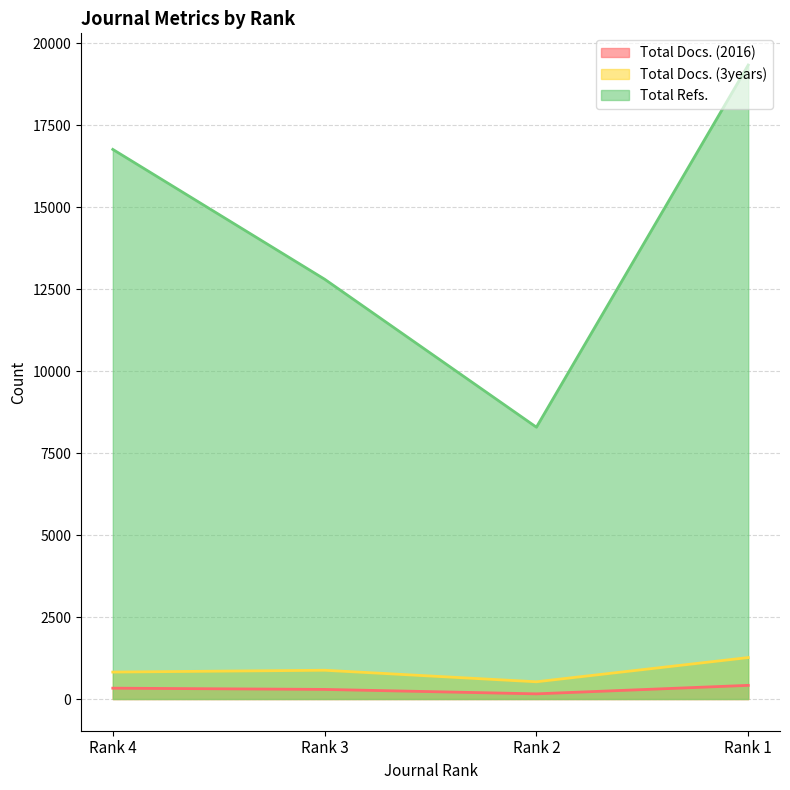

Reading right to left, list all the values displayed in this chart.

Total Docs. (2016): Rank 1=417	Rank 2=158	Rank 3=293	Rank 4=331
Total Docs. (3years): Rank 1=1265	Rank 2=526	Rank 3=878	Rank 4=822
Total Refs.: Rank 1=19342	Rank 2=8293	Rank 3=12808	Rank 4=16768